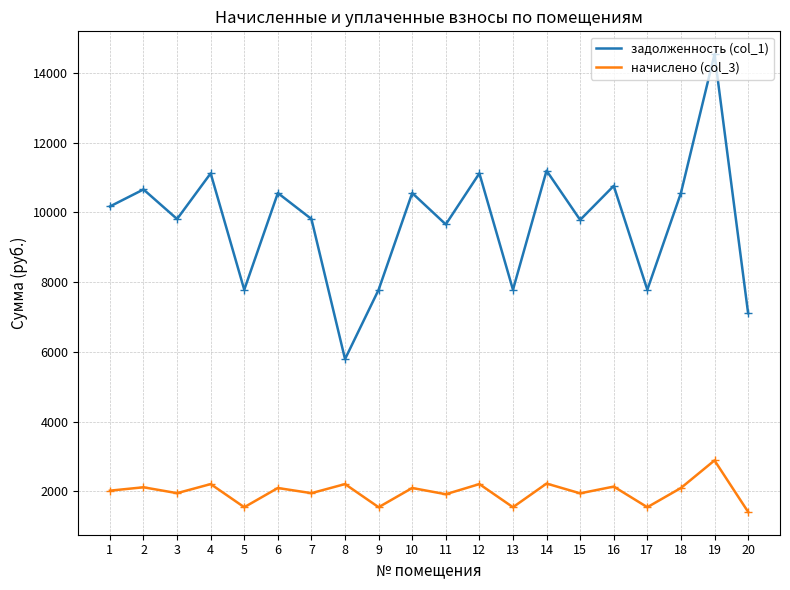

Which series has the largest range (max minus min)?

задолженность (col_1)